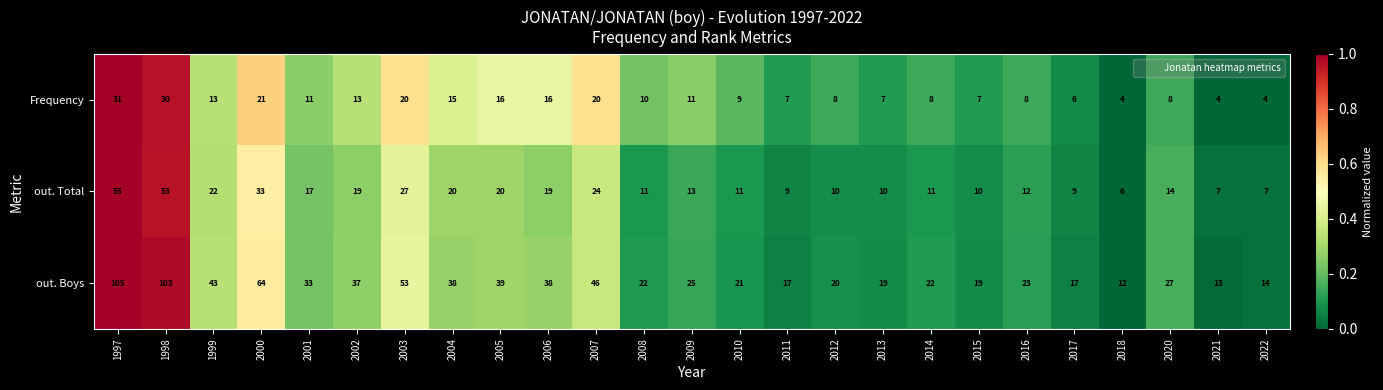

At 2020, list the series in order from largest to smallest.

out. Boys, out. Total, Frequency